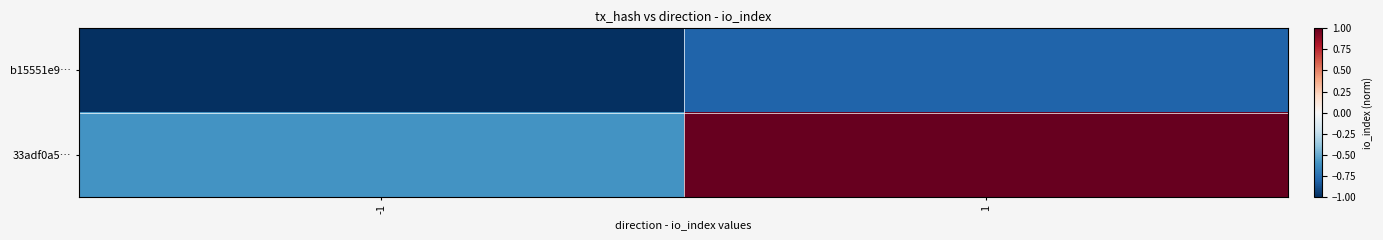

How many distinct data groups are displayed?

2